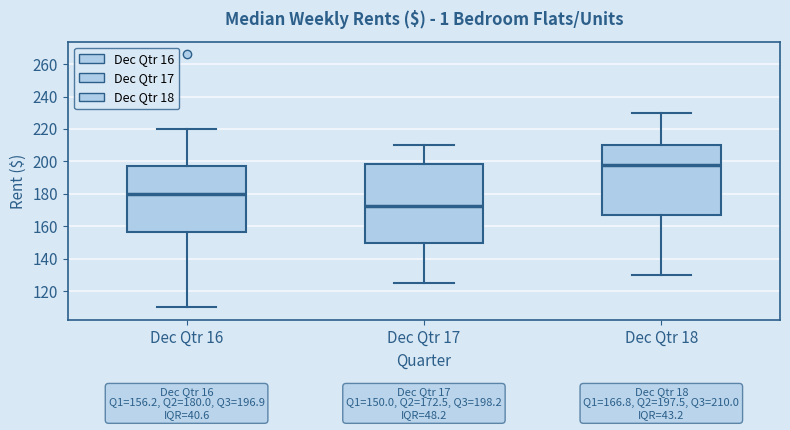

Comparing the boxes themselves (not the whiskers), which one is the tallest?

Dec Qtr 17